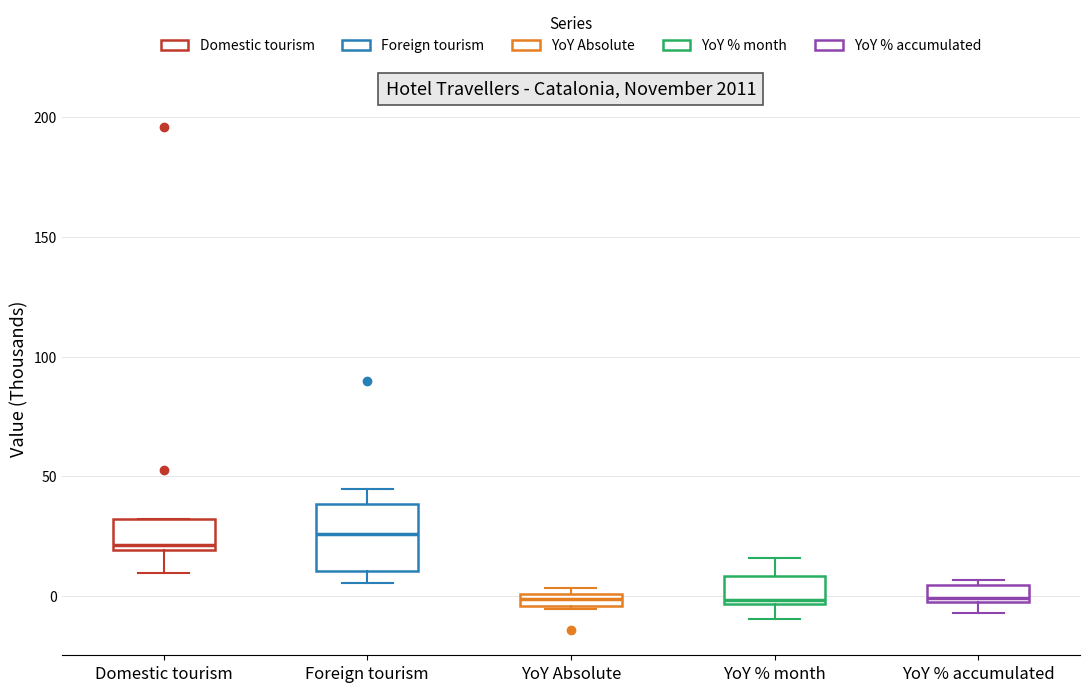

Which box is the tallest, from its lower edge to its upper edge?

Foreign tourism